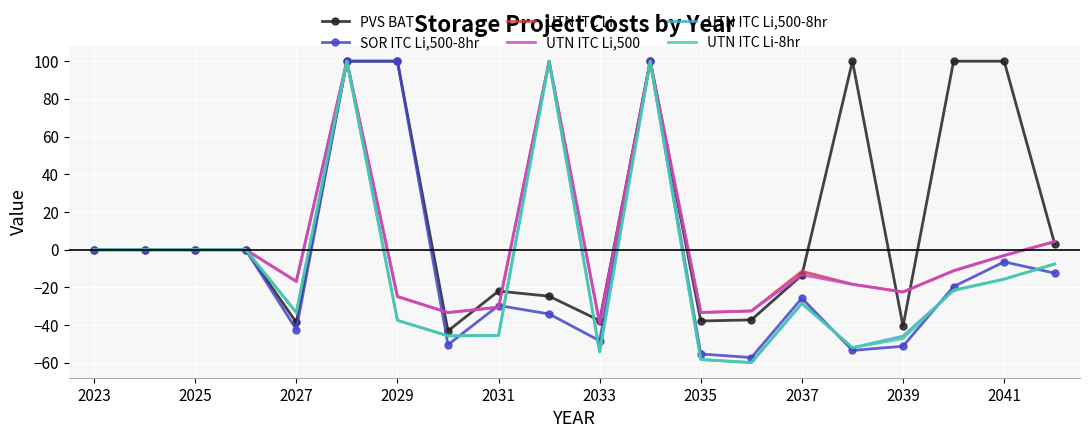

What is the minimum value shown in the chart?

-59.9